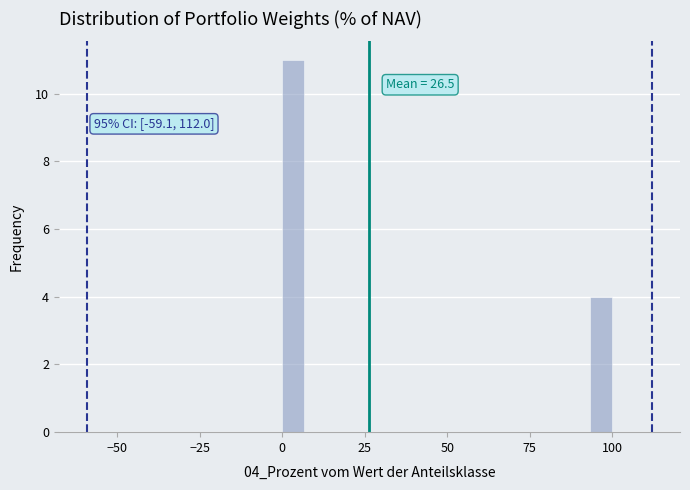

Read against the x-axis, roughly where is the centre of the tallest bar?

5